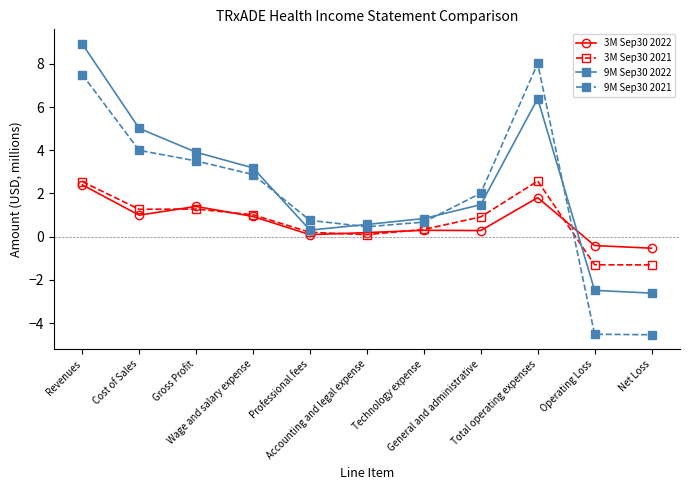

Read the 3M Sep30 2022 value at Net Loss.

-0.5